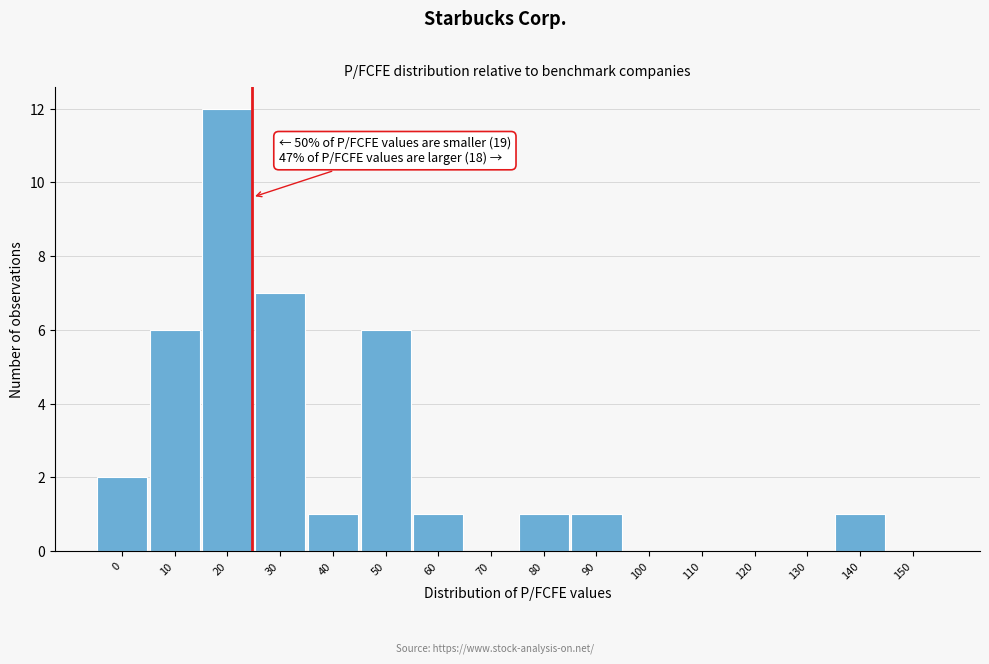

Reading right to left, extract all data points from this chart.

150=0	140=1	130=0	120=0	110=0	100=0	90=1	80=1	70=0	60=1	50=6	40=1	30=7	20=12	10=6	0=2